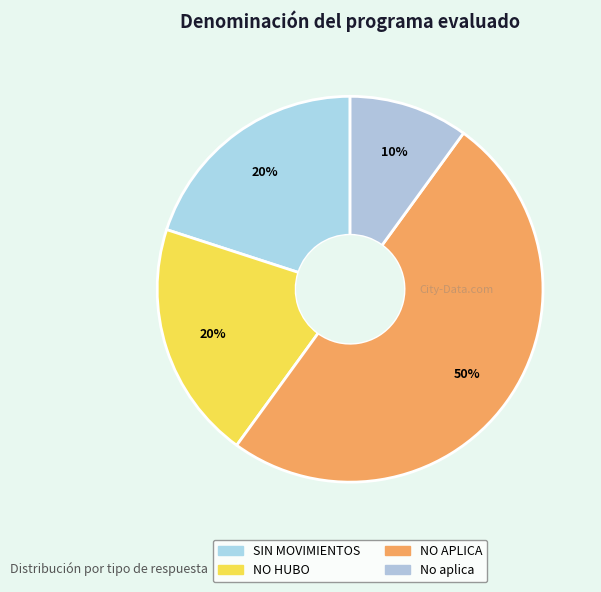

To the nearest percent, what is the difference between the SIN MOVIMIENTOS and No aplica slice percentages?

10%